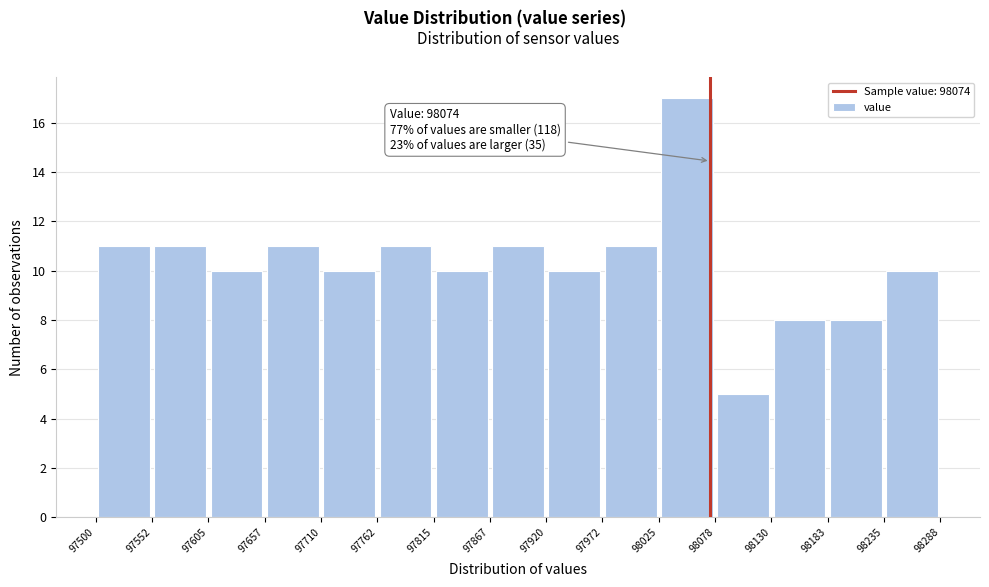

Which range on the x-axis has the tallest bar?

98025 to 98078